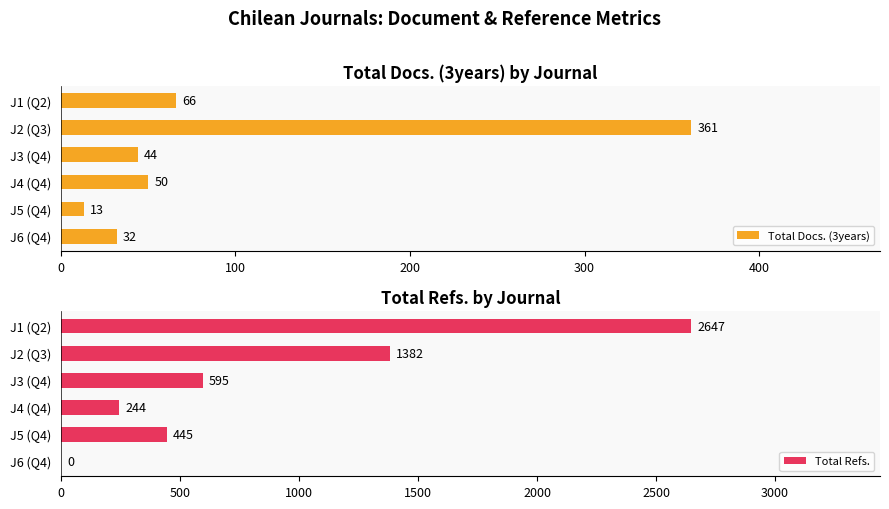

The value of Total Refs. at J6 (Q4) is 0. True or false?

True